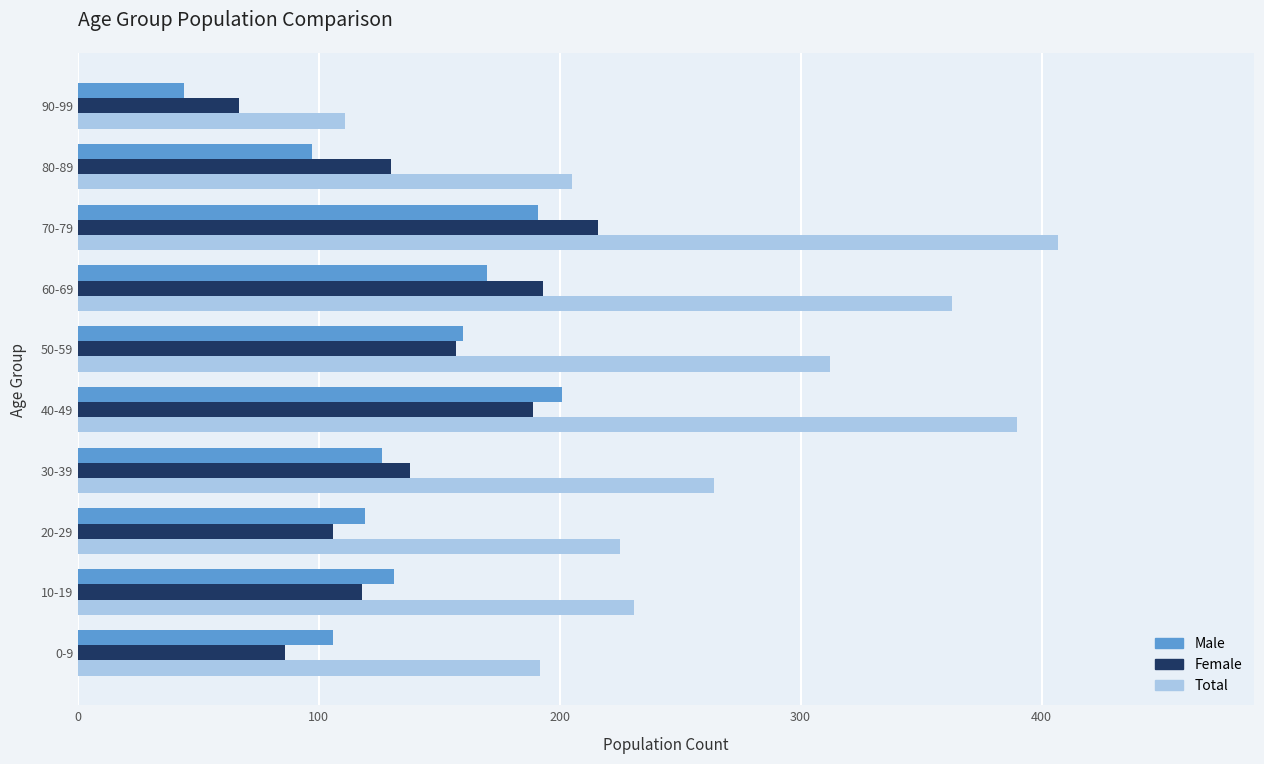

The value of Male at 0-9 is 106. True or false?

True